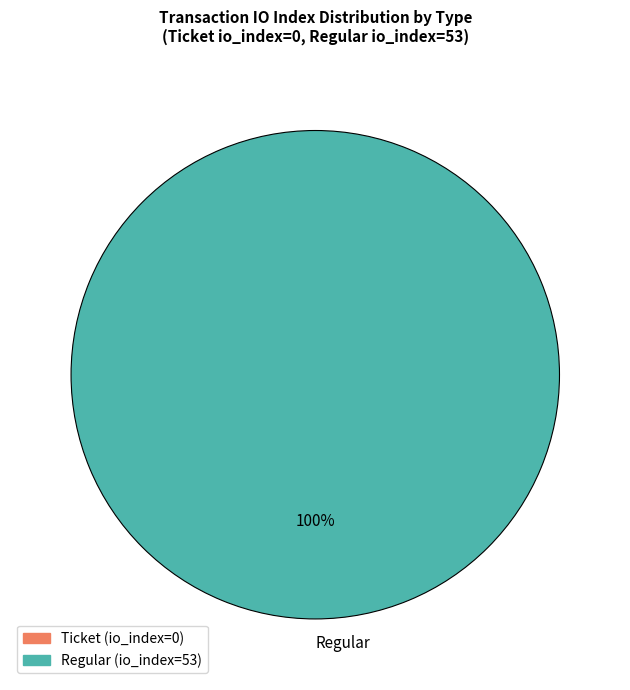

Count the number of slices in the pie.

1